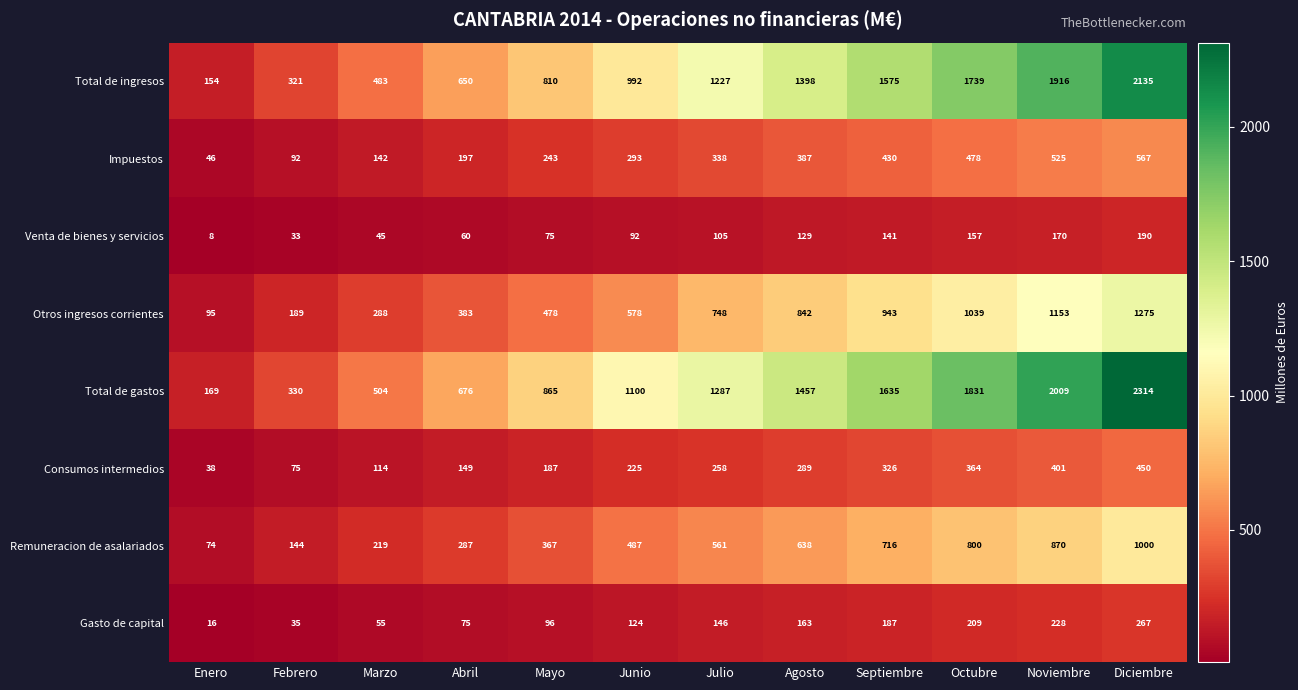

List the series in order of their peak value, lowest first.

Venta de bienes y servicios, Gasto de capital, Consumos intermedios, Impuestos, Remuneracion de asalariados, Otros ingresos corrientes, Total de ingresos, Total de gastos